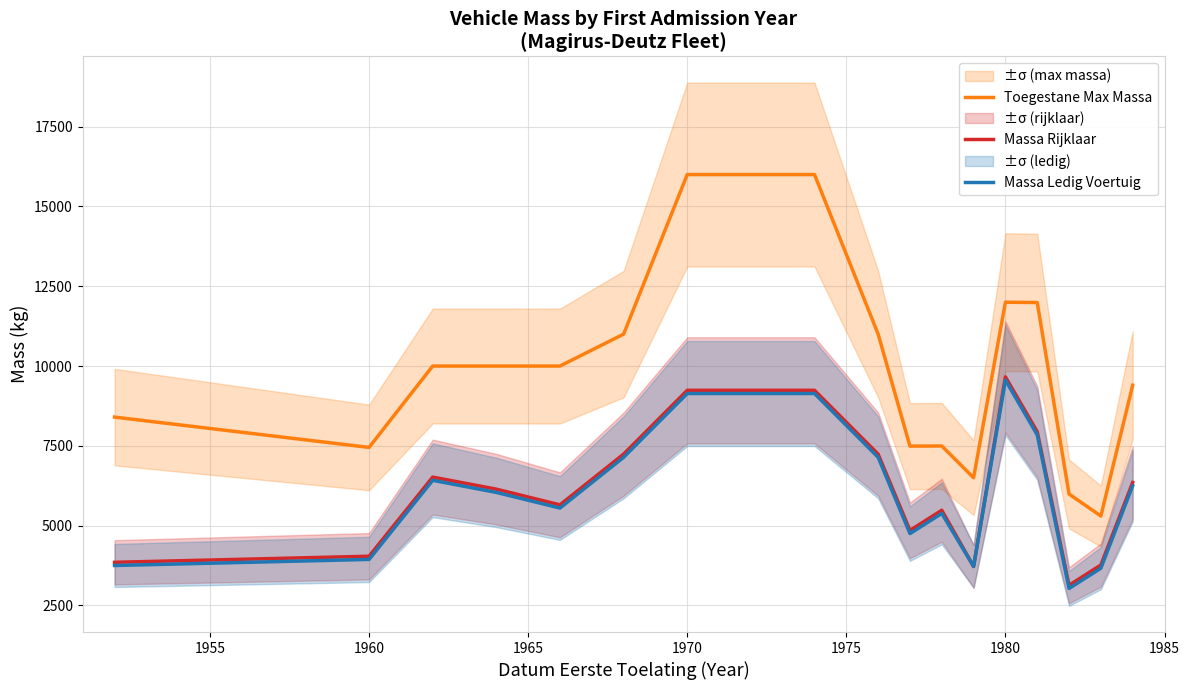

How many values in the Massa Rijklaar series are below 6142?

8